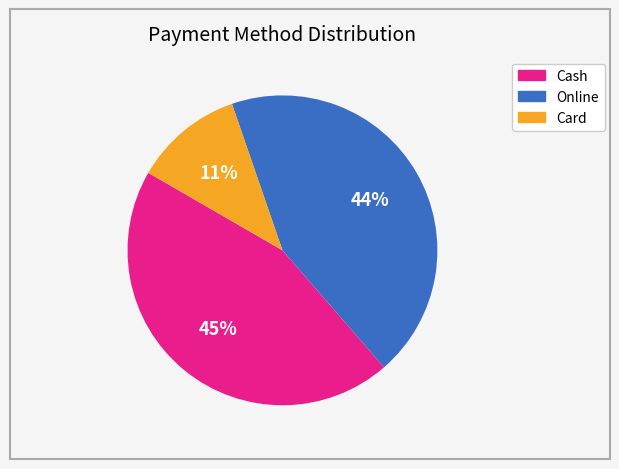

Does any single category account for the majority?

No